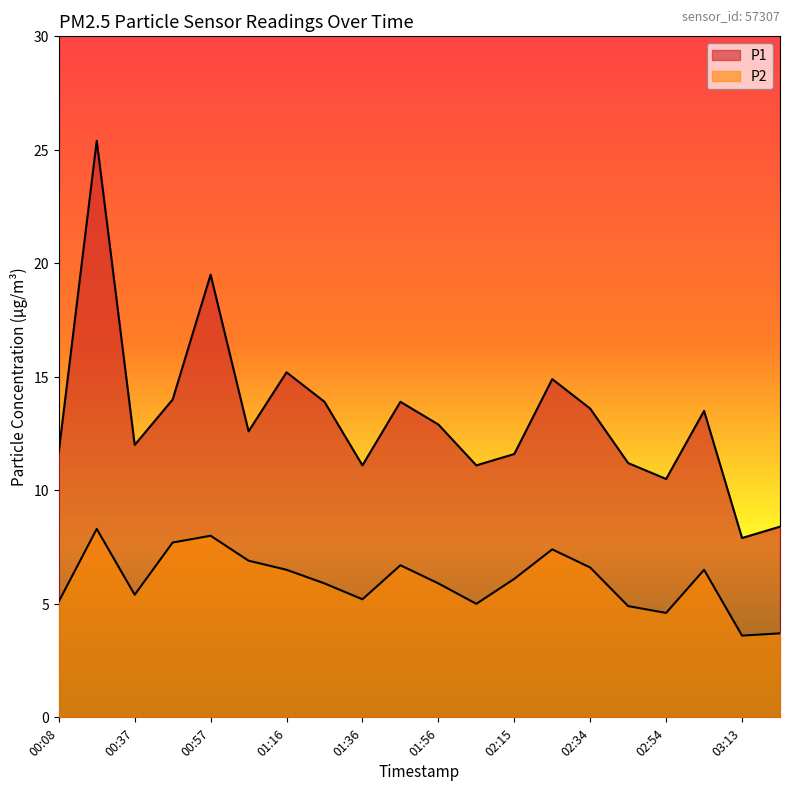

Is the value of P1 at 03:23 greater than the value of P2 at 00:47?

Yes